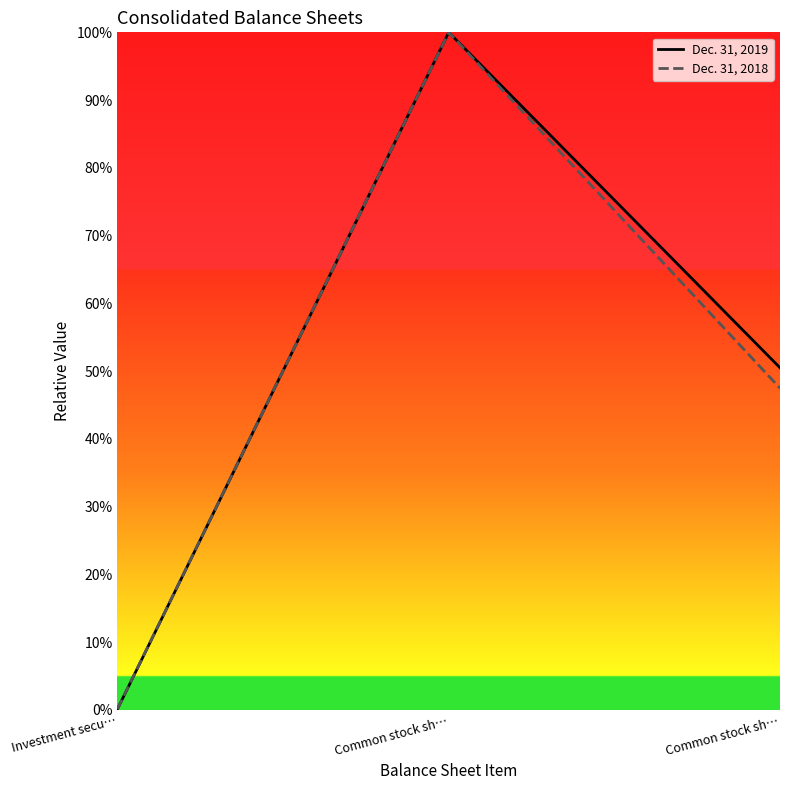

Does the chart display data point markers on the line(s)?

No